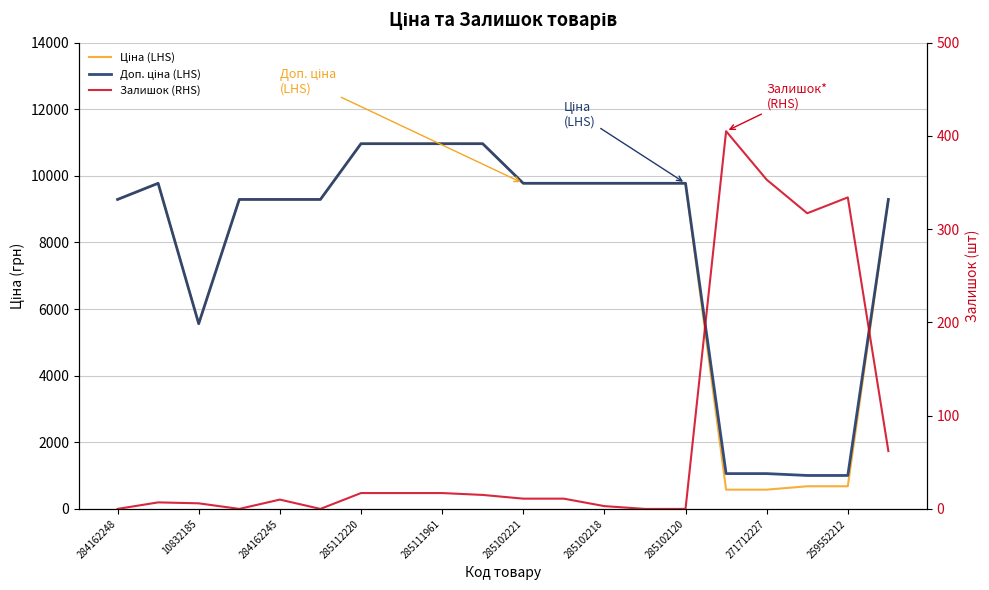

True or false: Залишок (RHS) and Ціна (LHS) cross at least once.

False